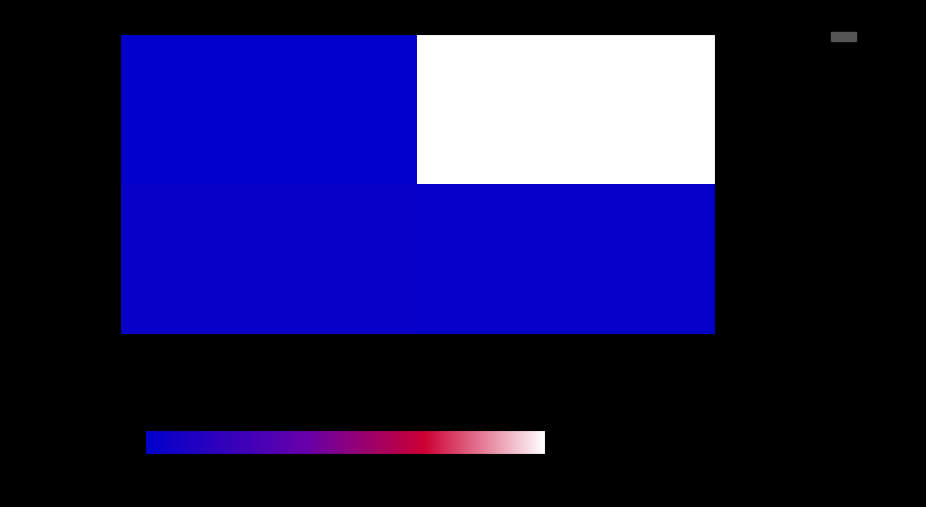

At which category does the chart reach its peak across all series?

io_index